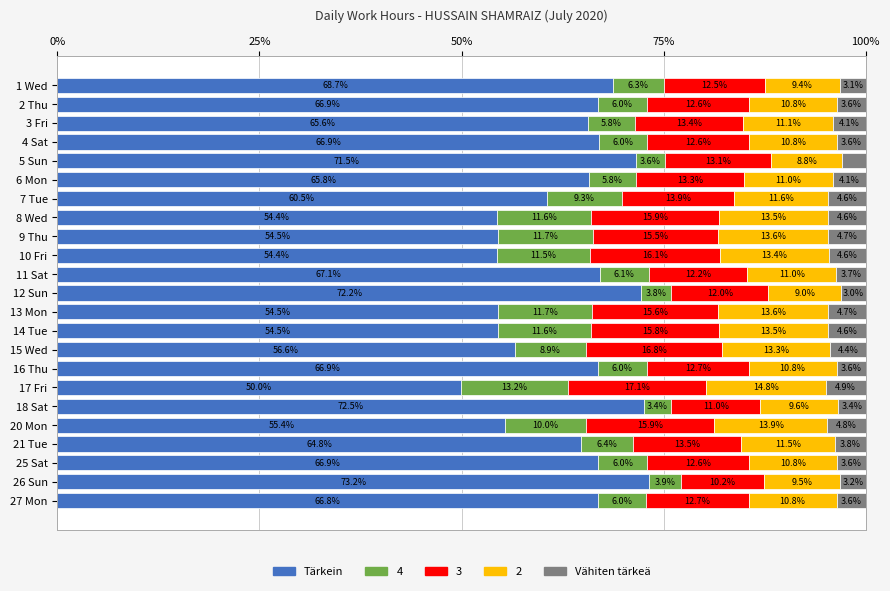

What is the total value across all series at 3 Fri?

100.0